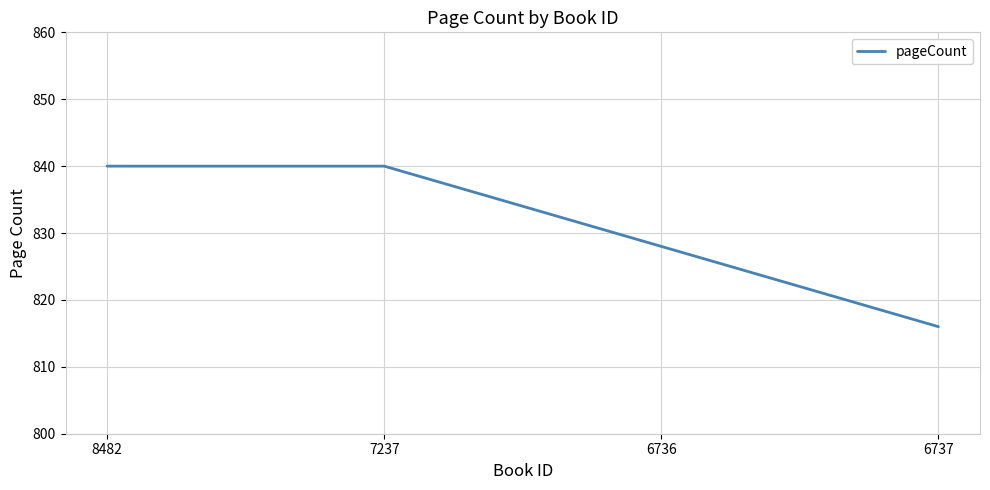

Count the number of data series in this chart.

1